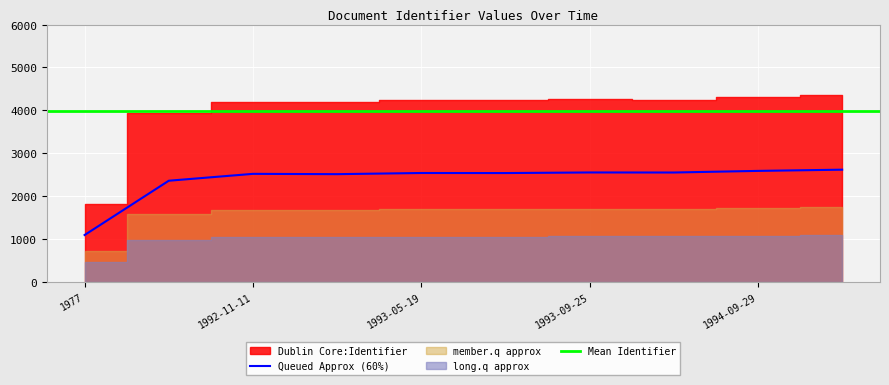

At which label does Queued Approx (60%) reach its minimum?

1977